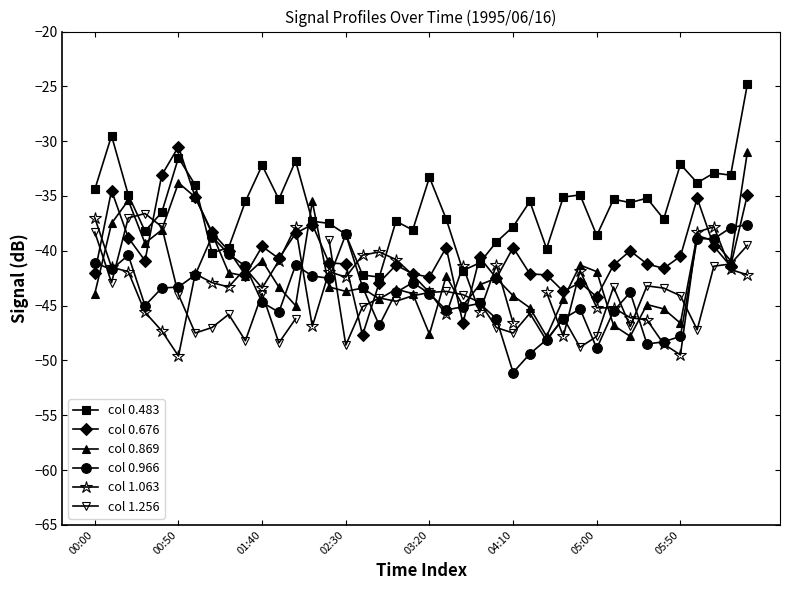

Which category has the highest value across all series?

39